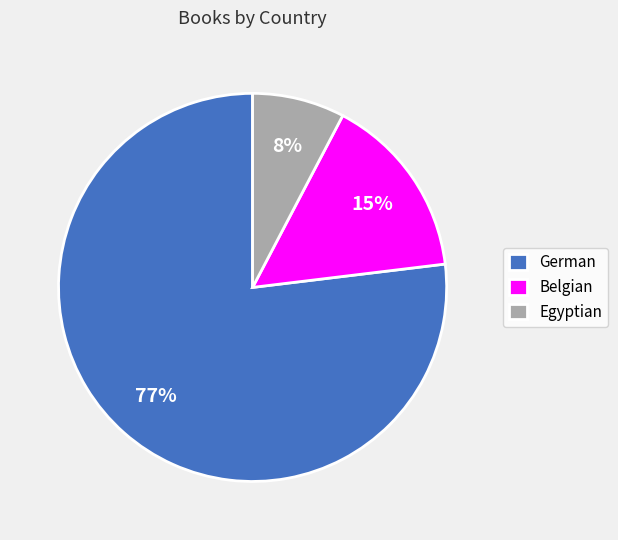

Does Egyptian represent more than half of the total?

No